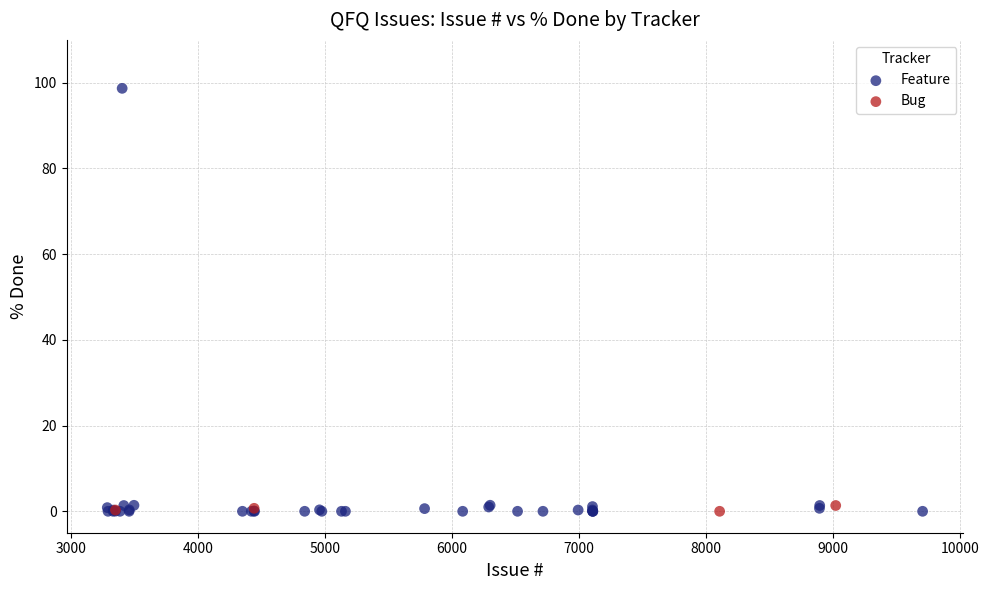

Which series contains the highest Y value?

Feature